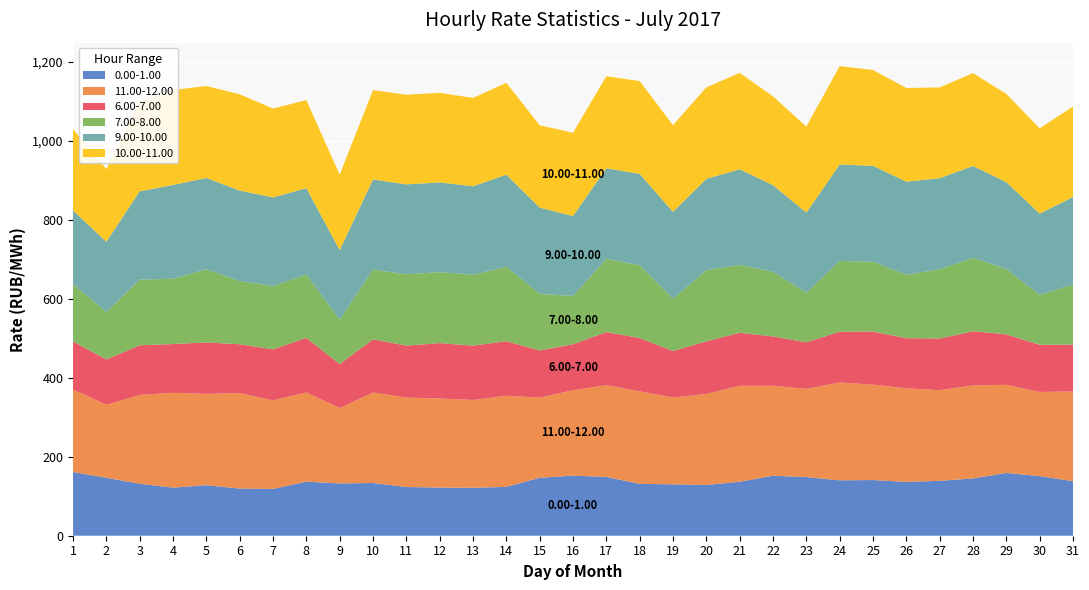

Reading left to right, extract all data points from this chart.

0.00-1.00: 1=161.2	2=146.6	3=131.5	4=121.6	5=127.9	6=119.4	7=118.5	8=136.9	9=132.3	10=133.4	11=123.3	12=121.8	13=121.3	14=123.6	15=146.6	16=152.2	17=148.8	18=131.3	19=130.1	20=128.4	21=136.5	22=151.8	23=148.4	24=140.2	25=140.9	26=136.3	27=138.9	28=145.0	29=158.9	30=151.0	31=138.1
11.00-12.00: 1=208.9	2=184.7	3=224.8	4=240.1	5=231.2	6=241.5	7=224.1	8=225.7	9=190.8	10=229.1	11=226.2	12=225.5	13=222.3	14=230.7	15=202.9	16=215.9	17=232.3	18=234.2	19=219.9	20=230.4	21=242.9	22=227.7	23=223.2	24=247.6	25=241.5	26=236.8	27=229.3	28=235.6	29=223.0	30=212.9	31=227.1
6.00-7.00: 1=121.4	2=114.8	3=125.6	4=123.5	5=130.1	6=123.8	7=129.1	8=138.2	9=111.3	10=134.5	11=131.6	12=140.1	13=137.5	14=138.0	15=119.3	16=116.5	17=134.4	18=134.8	19=117.5	20=133.0	21=134.3	22=124.7	23=118.0	24=128.4	25=134.3	26=127.0	27=130.8	28=136.9	29=127.8	30=119.3	31=118.6
7.00-8.00: 1=145.4	2=119.9	3=166.5	4=165.2	5=185.0	6=160.2	7=160.1	8=160.5	9=112.5	10=176.6	11=180.7	12=179.7	13=179.5	14=188.3	15=143.7	16=122.2	17=185.0	18=184.4	19=132.5	20=180.3	21=171.9	22=163.7	23=125.0	24=179.2	25=176.6	26=160.4	27=175.5	28=185.8	29=165.5	30=126.4	31=151.9
9.00-10.00: 1=186.5	2=178.1	3=223.2	4=237.4	5=231.3	6=228.7	7=224.4	8=218.5	9=176.1	10=228.0	11=227.5	12=227.1	13=223.8	14=233.2	15=218.0	16=202.3	17=229.5	18=231.2	19=219.8	20=231.1	21=241.9	22=219.4	23=203.2	24=243.9	25=242.8	26=235.6	27=230.3	28=232.5	29=219.7	30=205.8	31=221.6
10.00-11.00: 1=205.5	2=183.8	3=226.5	4=240.2	5=232.8	6=243.9	7=225.0	8=222.8	9=190.8	10=226.2	11=226.9	12=226.8	13=223.6	14=232.4	15=208.5	16=210.8	17=233.1	18=234.7	19=219.4	20=231.6	21=243.8	22=224.8	23=217.7	24=249.1	25=242.7	26=237.0	27=229.8	28=235.0	29=223.3	30=215.7	31=229.0